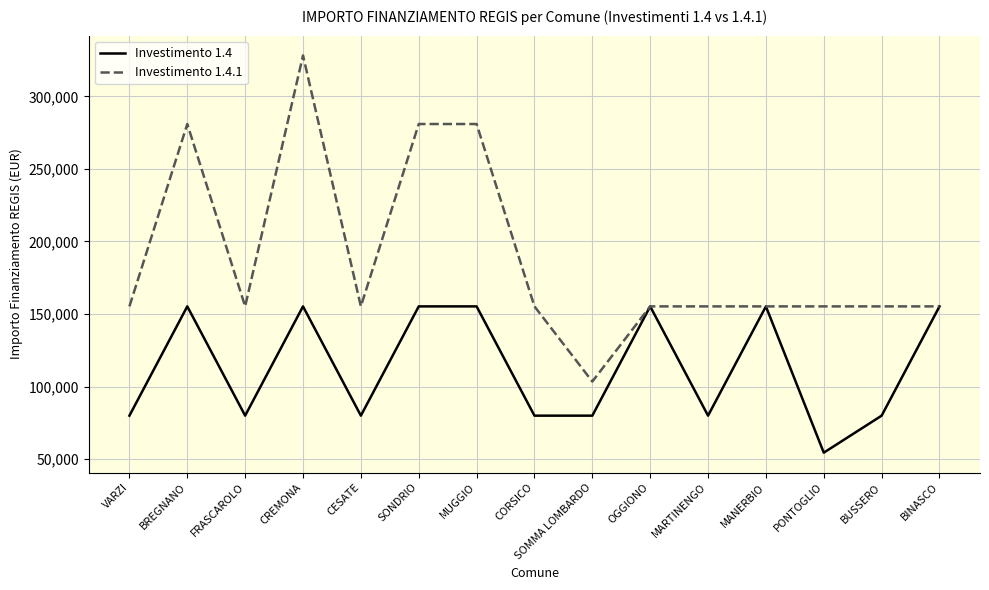

What is the average value of the Investimento 1.4 series?

113367